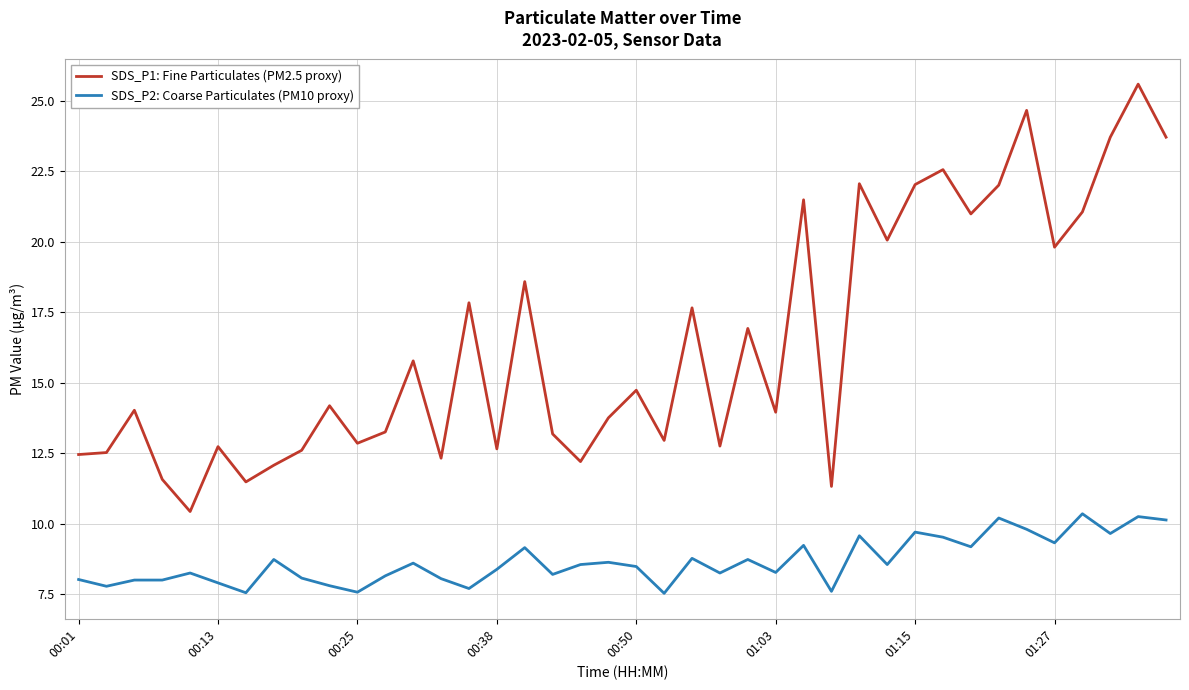

List the series in order of their overall mean, highest first.

SDS_P1: Fine Particulates (PM2.5 proxy), SDS_P2: Coarse Particulates (PM10 proxy)